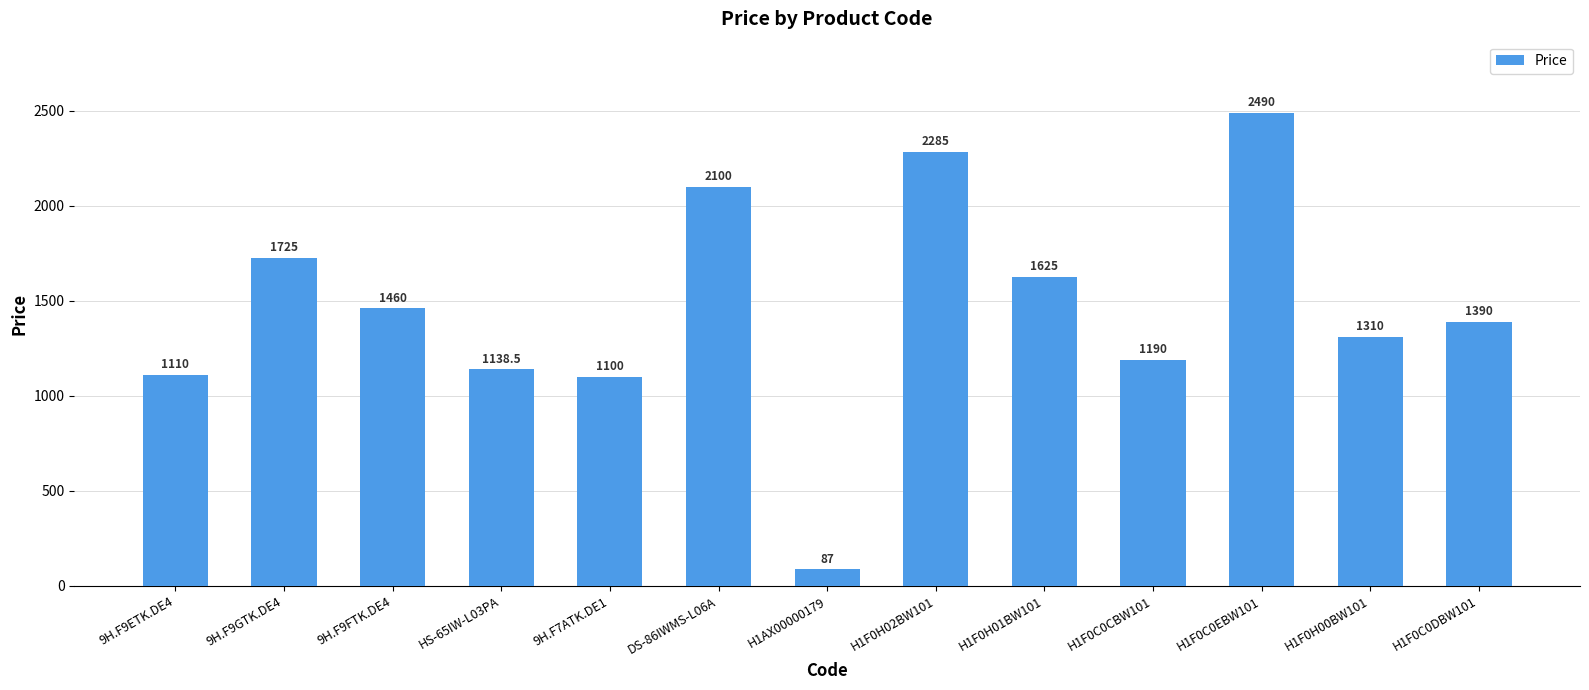

Reading left to right, list all the values displayed in this chart.

9H.F9ETK.DE4=1110.0	9H.F9GTK.DE4=1725.0	9H.F9FTK.DE4=1460.0	HS-65IW-L03PA=1138.5	9H.F7ATK.DE1=1100.0	DS-86IWMS-L06A=2100.0	H1AX00000179=87.0	H1F0H02BW101=2285.0	H1F0H01BW101=1625.0	H1F0C0CBW101=1190.0	H1F0C0EBW101=2490.0	H1F0H00BW101=1310.0	H1F0C0DBW101=1390.0